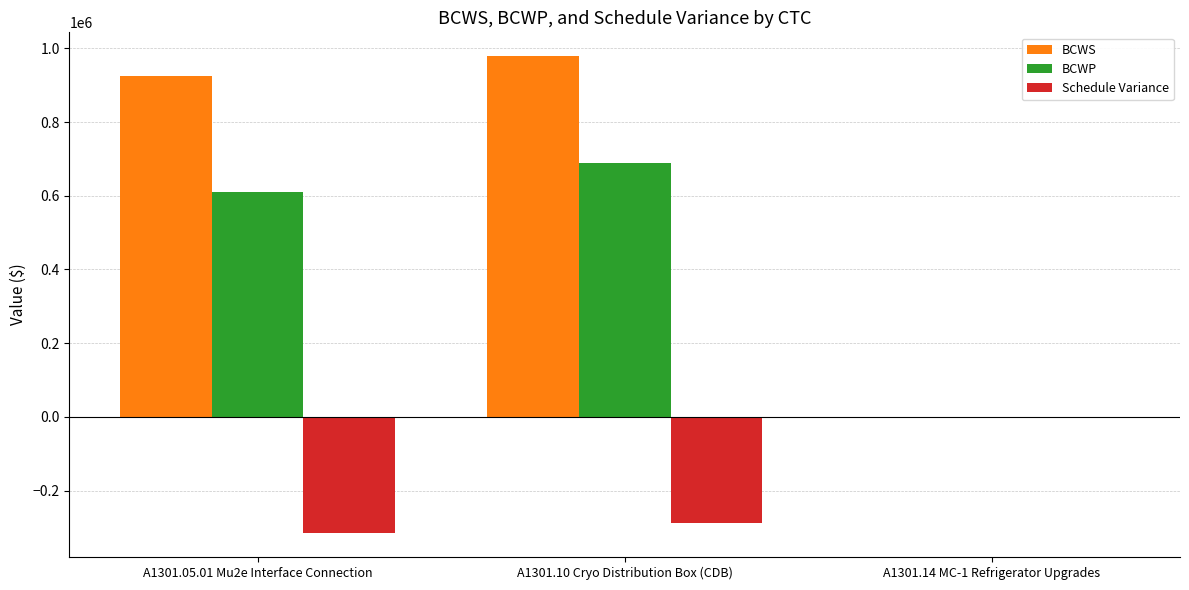

Which label corresponds to the largest value in the chart?

A1301.10 Cryo Distribution Box (CDB)